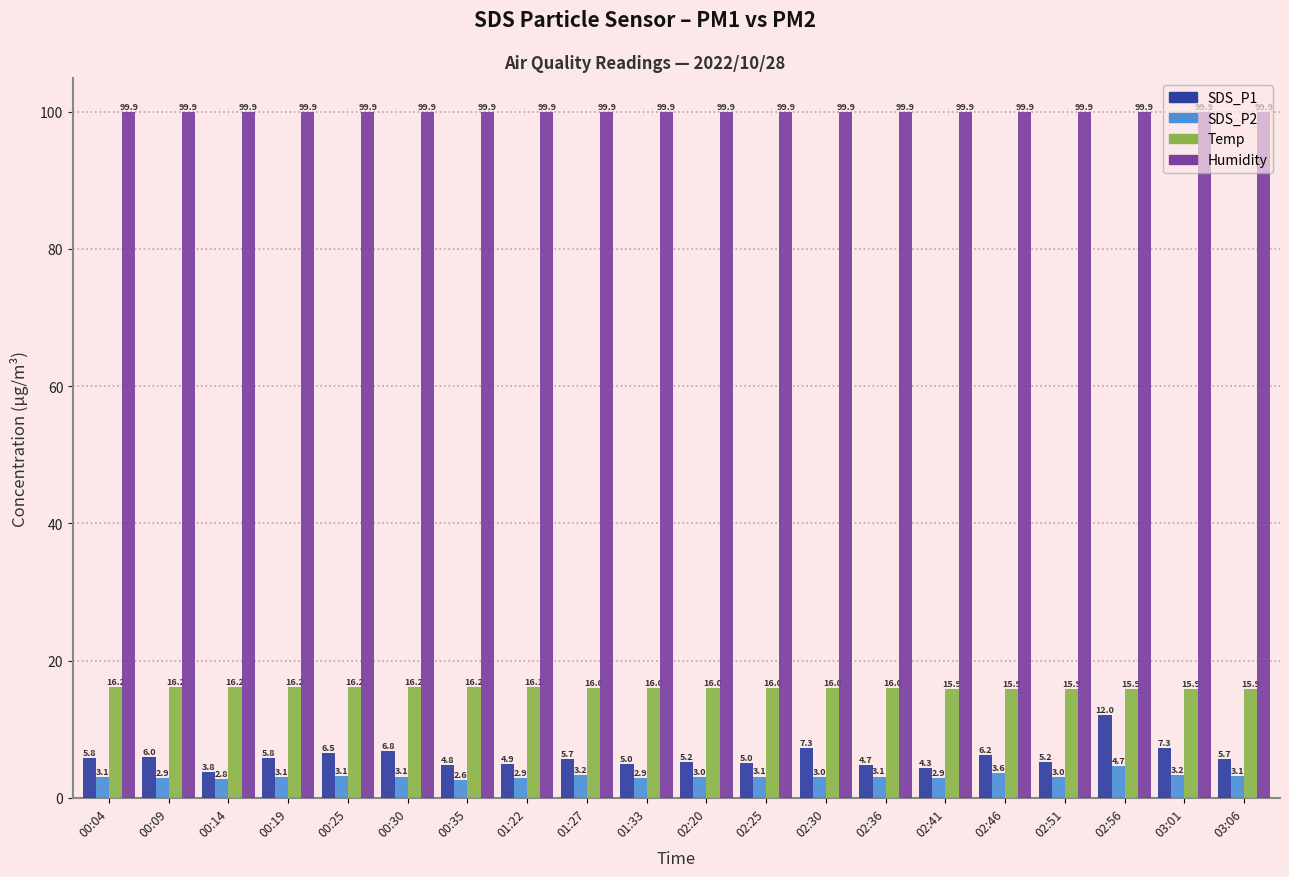

How many bars are there in total?

80